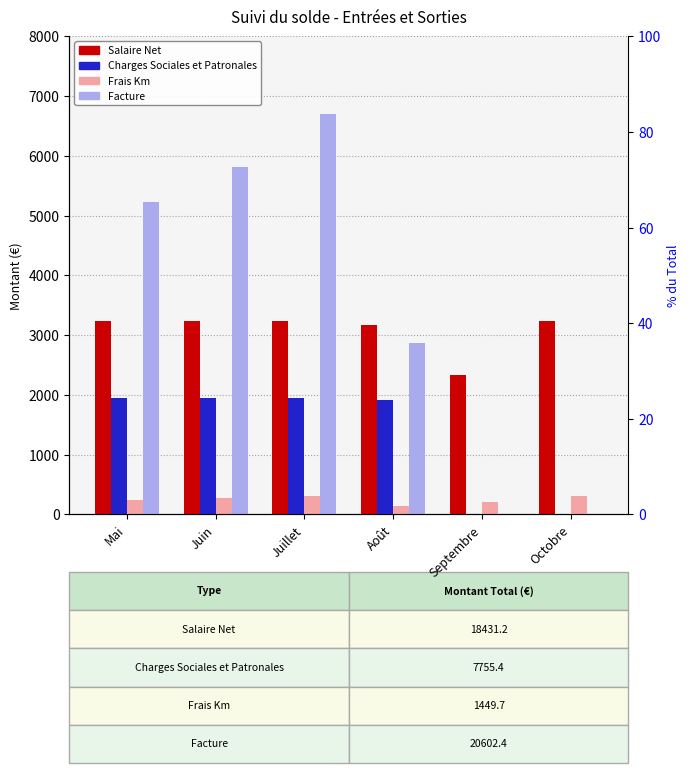

What is the average value of the Frais Km series?

241.6